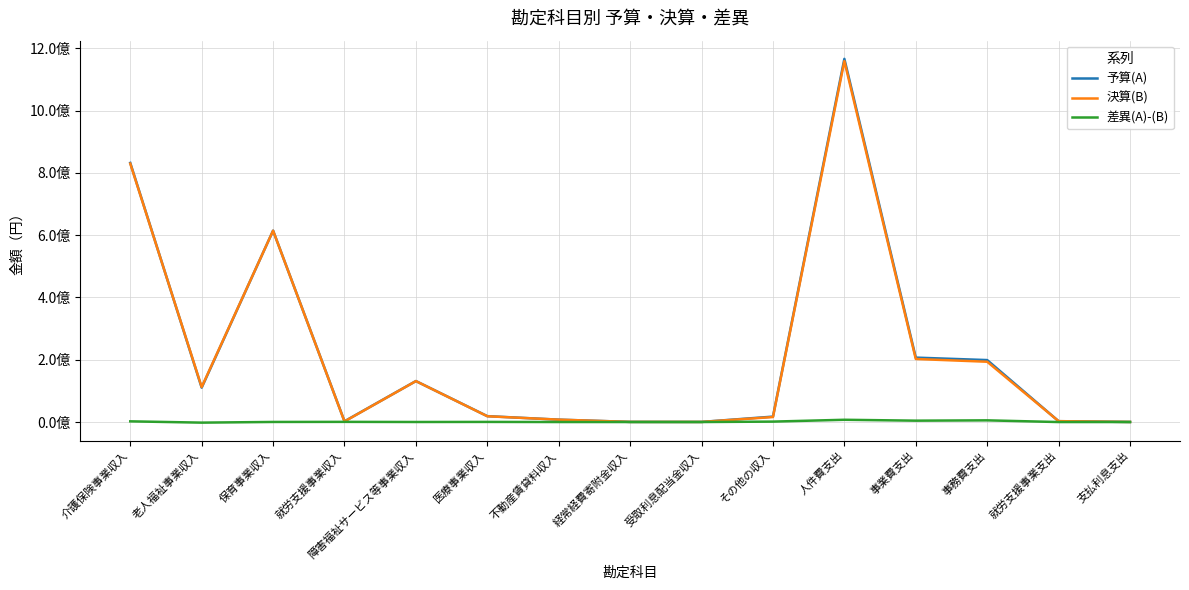

What position from the right is 人件費支出?

5